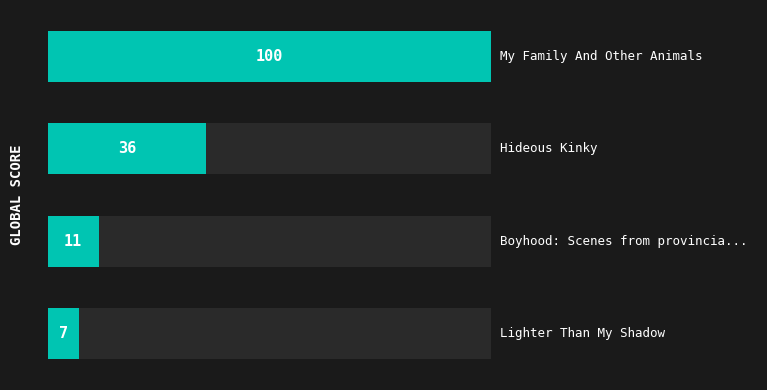

Does the chart contain stacked bars?

No